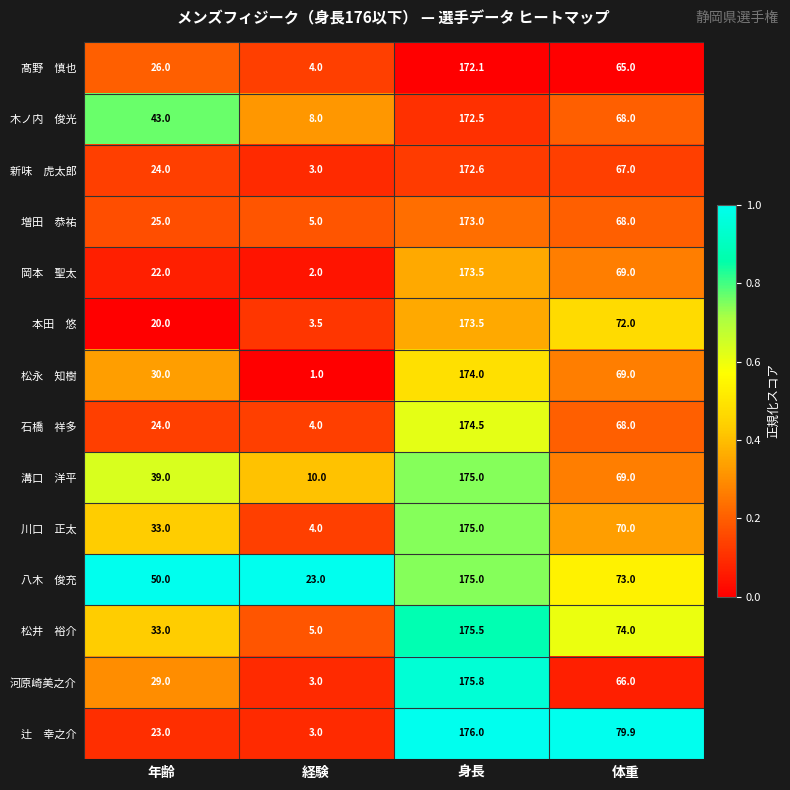

At which category does the chart reach its minimum across all series?

経験